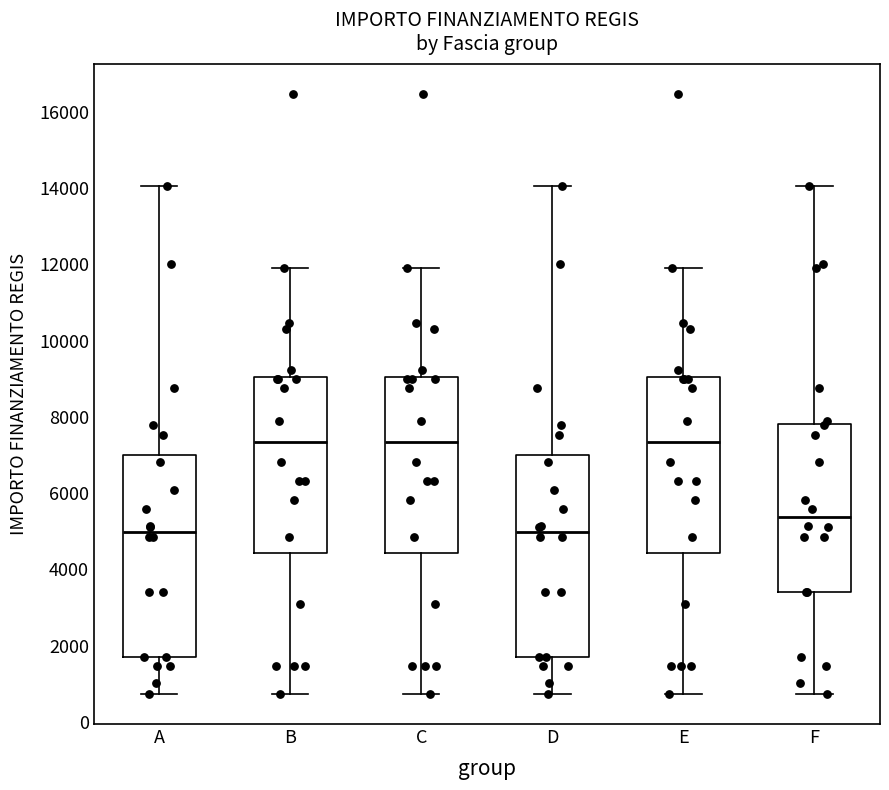

Reading left to right, transcribe this box plot: for each box, give where its median line is, the range the box spans, and where its two whiskers end, as read against the y-axis. The values are not printed on the chart, so give them approximately, as read against the axis.

A: median 5000, box 1800 to 7000, whiskers 800 to 14000
B: median 7400, box 4400 to 9000, whiskers 800 to 12000
C: median 7400, box 4400 to 9000, whiskers 800 to 12000
D: median 5000, box 1800 to 7000, whiskers 800 to 14000
E: median 7400, box 4400 to 9000, whiskers 800 to 12000
F: median 5400, box 3400 to 7800, whiskers 800 to 14000